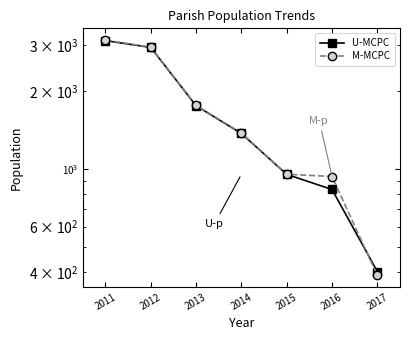

What is the total value across all series at 2014?

2751